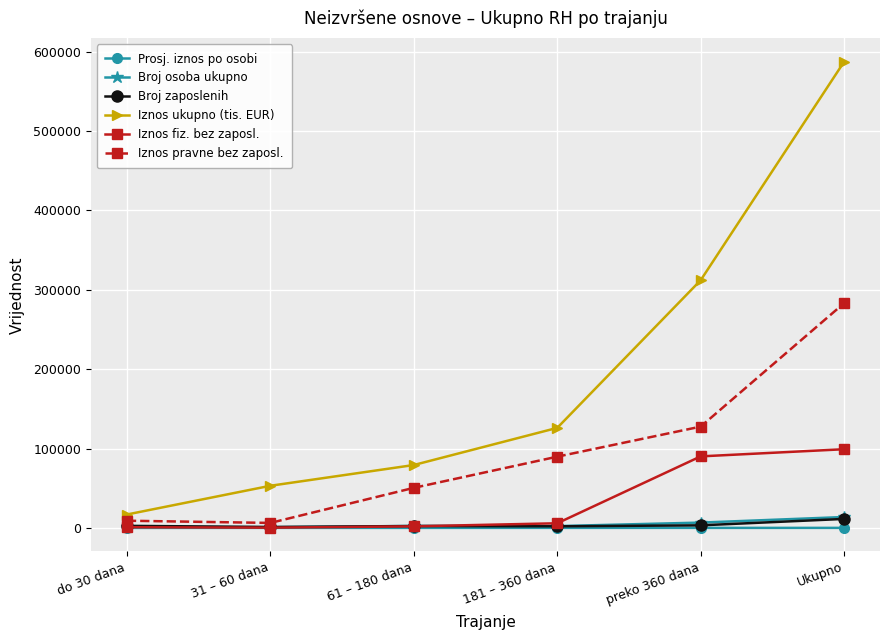

What is the highest value of the Iznos ukupno (tis. EUR) series?

587245.9